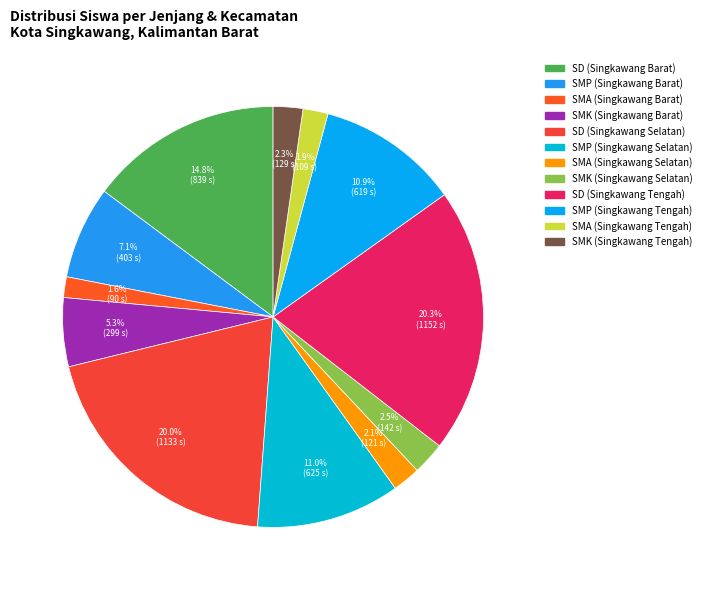

To the nearest percent, what is the difference between the largest and smallest slice percentages?

19%